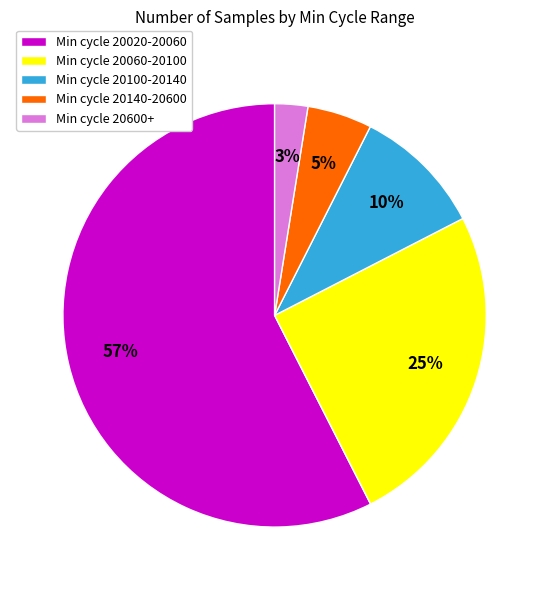

How many slices are in this pie chart?

5